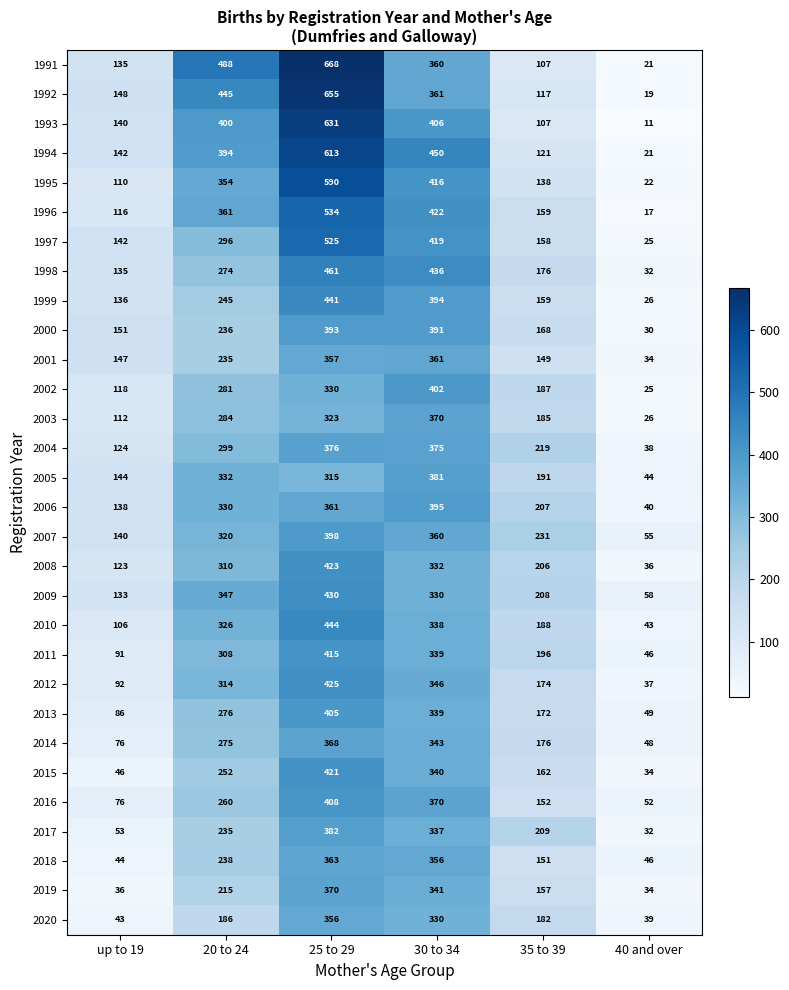

What is the total value across all series at 25 to 29?

13181